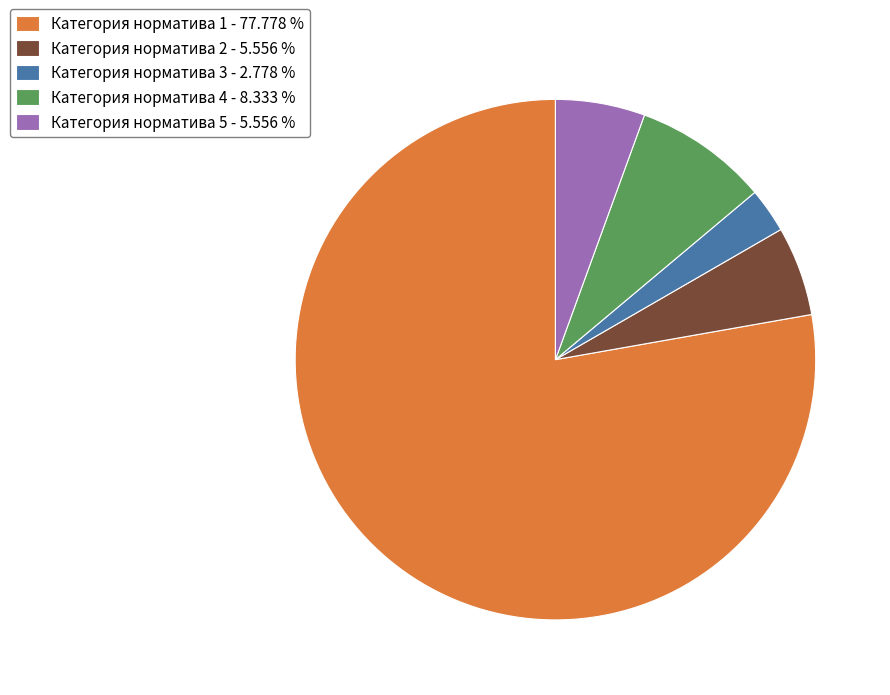

Is the sum of Категория норматива 4 - 8.333 % and Категория норматива 3 - 2.778 % greater than half?

No